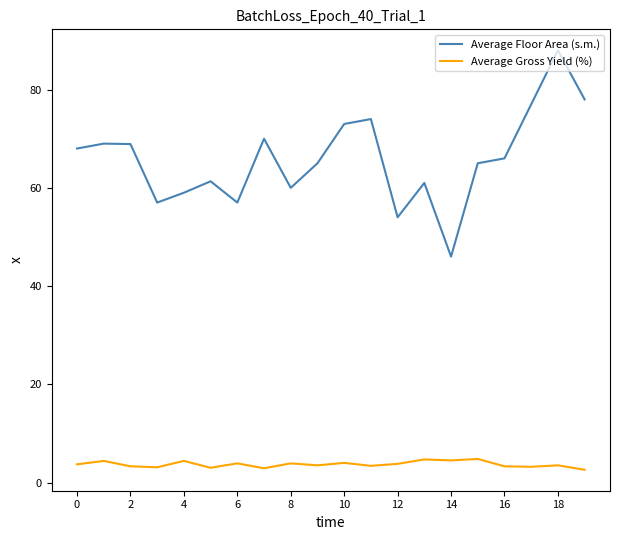

How many values in the Average Floor Area (s.m.) series are below 66?

10